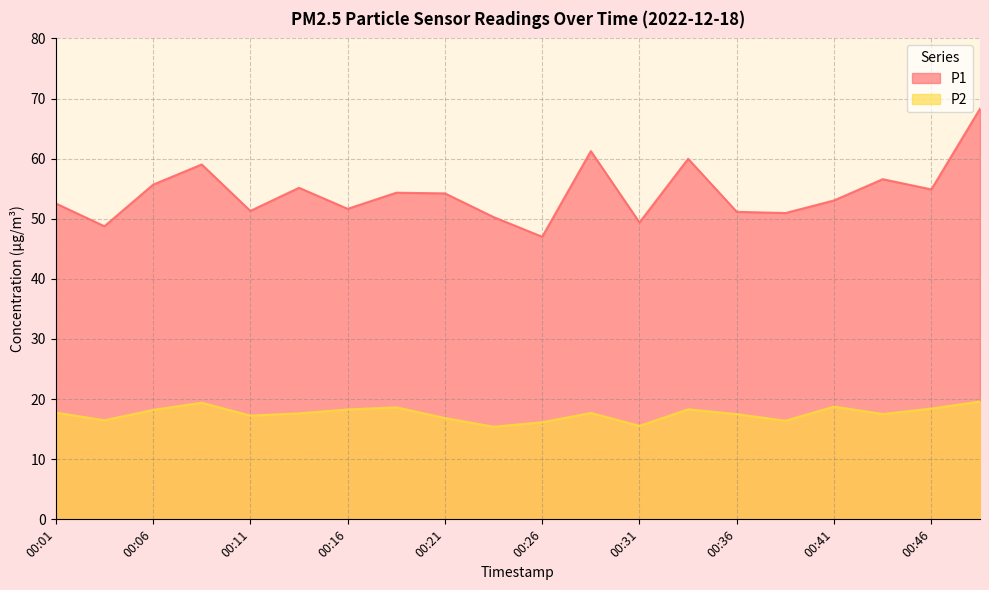

True or false: P2 has more than 0 interior local peaks.

True